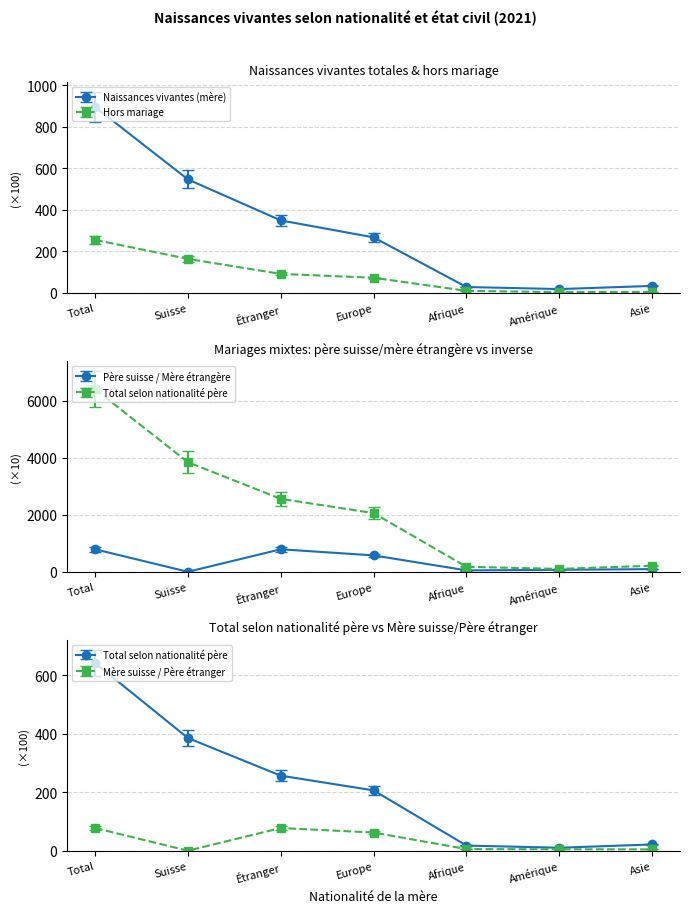

True or false: Total selon nationalité père and Mère suisse / Père étranger cross at least once.

False